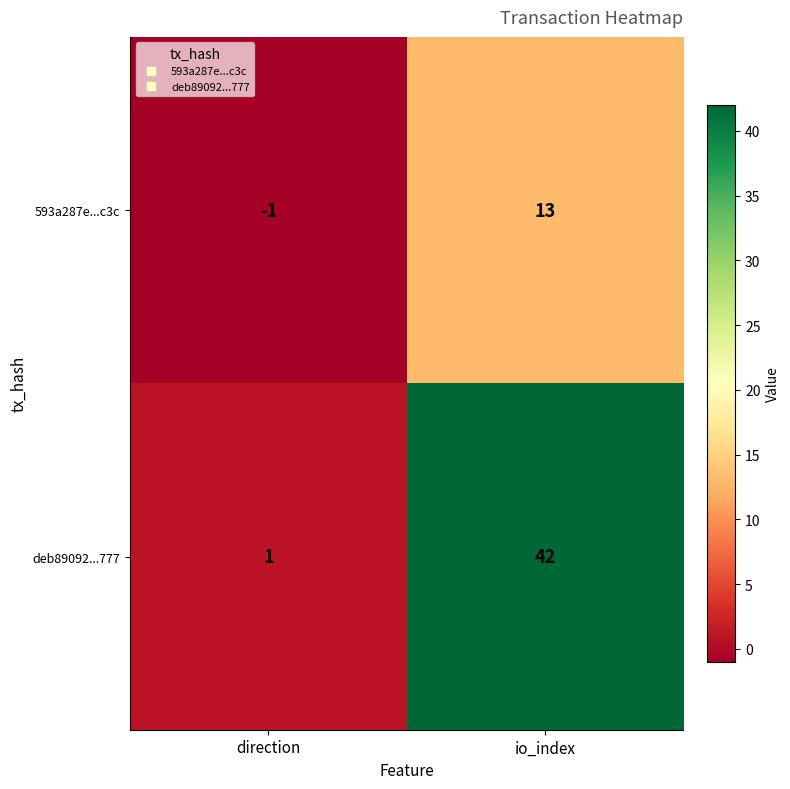

Read the 593a287e...c3c value at io_index.

13